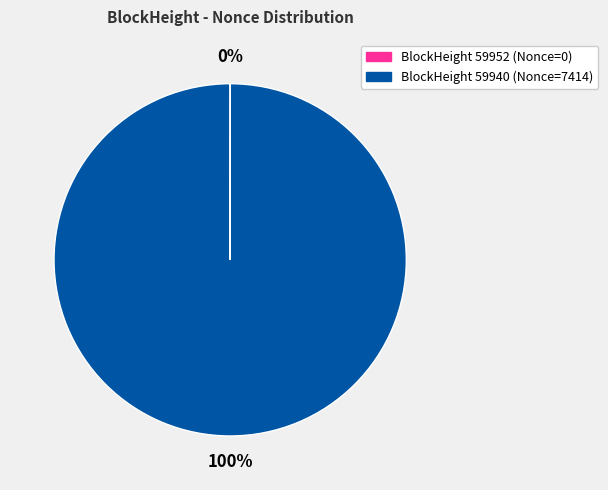

Is there any slice that represents more than half of the pie?

Yes